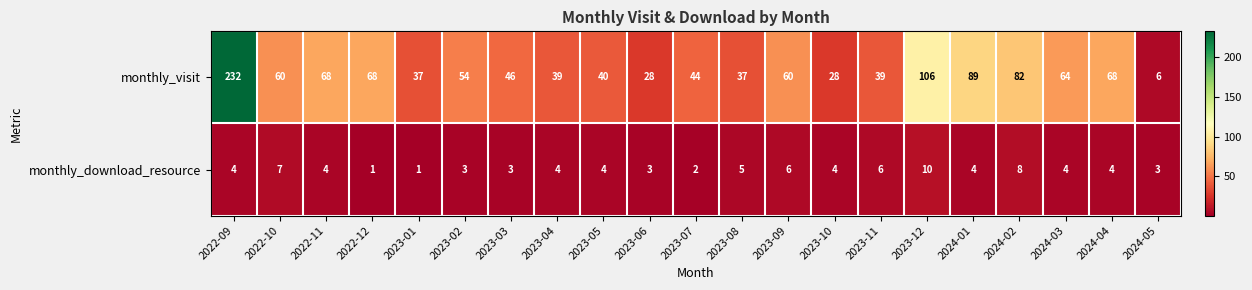

List the series in order of their peak value, highest first.

monthly_visit, monthly_download_resource